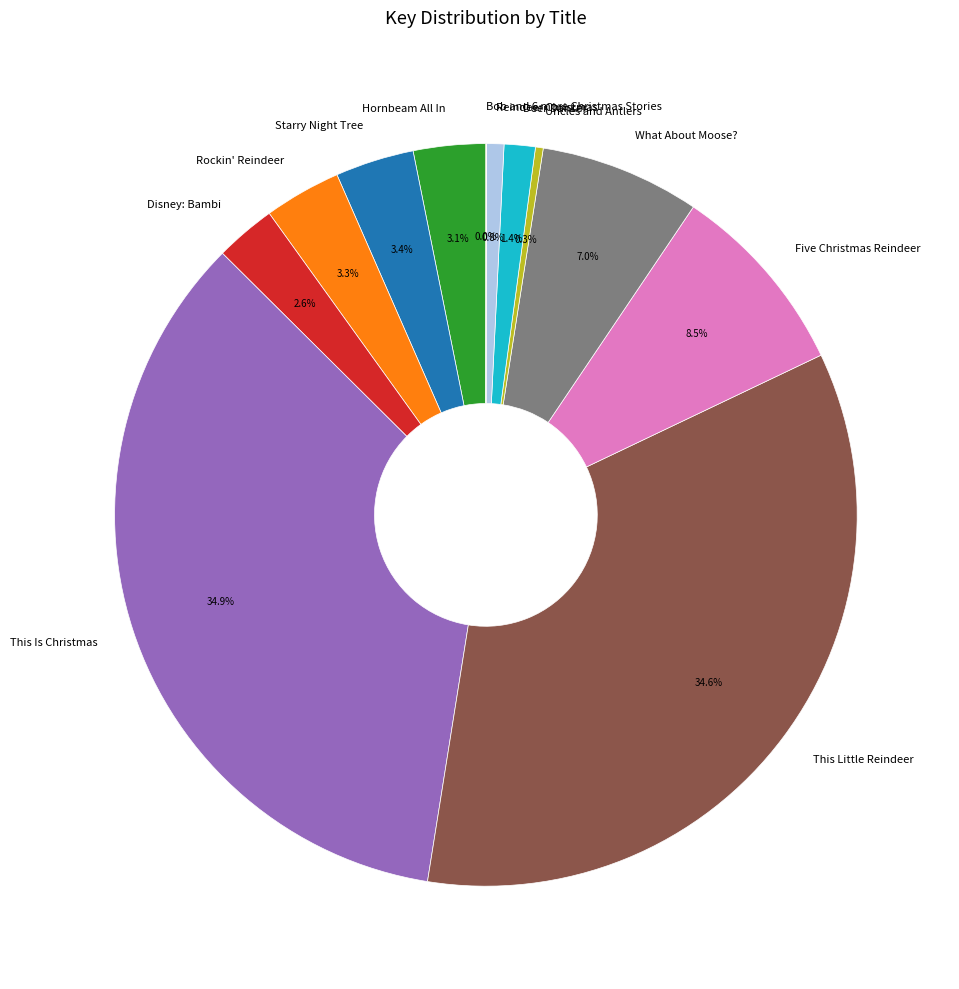

Does any single category account for the majority?

No